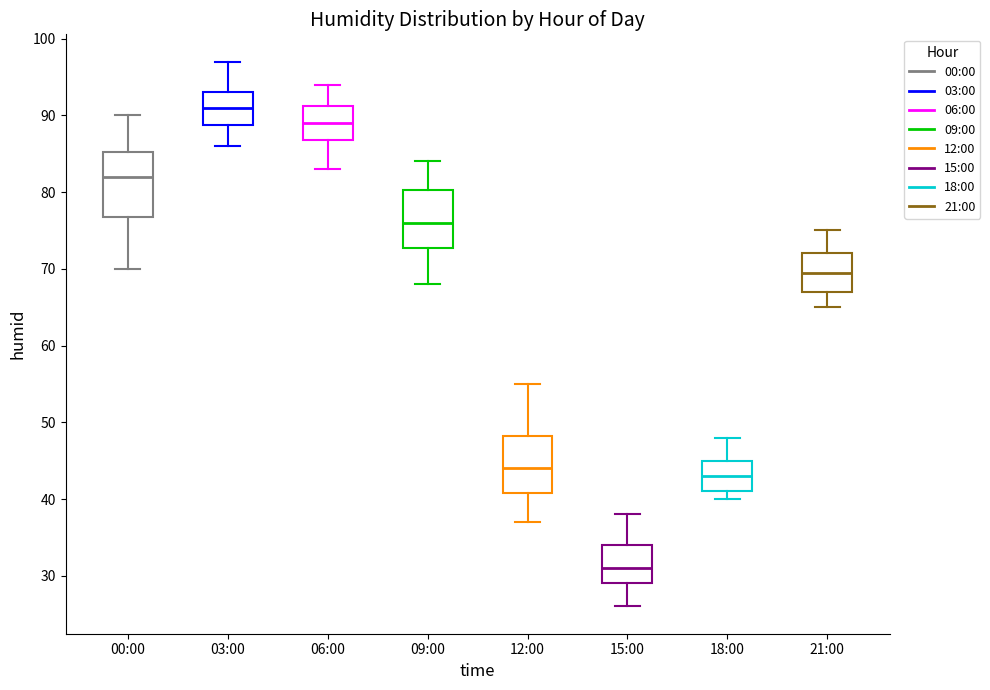

Reading left to right, read every box against the y-axis: the position of its median line, the range the box covers, and the ends of its whiskers. The values are not printed on the chart, so give them approximately, as read against the axis.

00:00: median 82, box 77 to 85, whiskers 70 to 90
03:00: median 91, box 89 to 93, whiskers 86 to 97
06:00: median 89, box 87 to 91, whiskers 83 to 94
09:00: median 76, box 73 to 80, whiskers 68 to 84
12:00: median 44, box 41 to 48, whiskers 37 to 55
15:00: median 31, box 29 to 34, whiskers 26 to 38
18:00: median 43, box 41 to 45, whiskers 40 to 48
21:00: median 70, box 67 to 72, whiskers 65 to 75